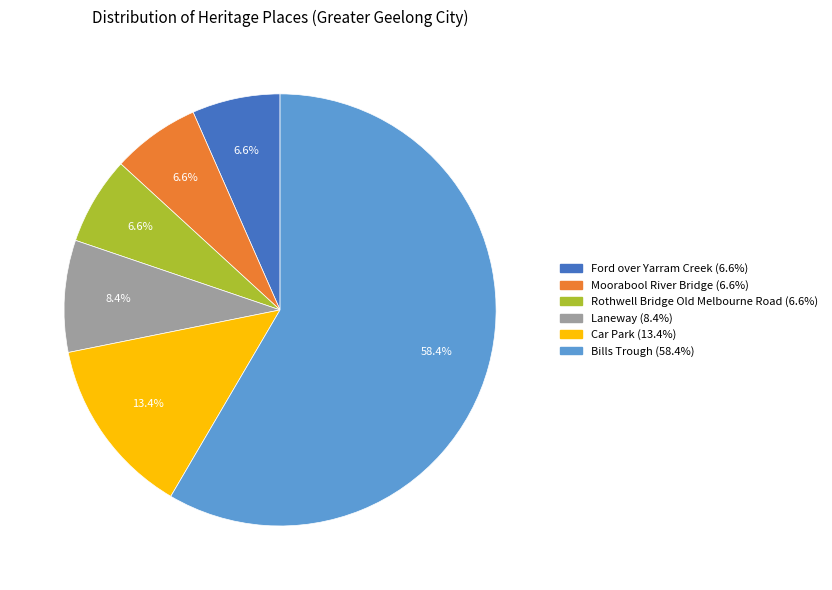

Is it true that Car Park is 13% of the pie?

True